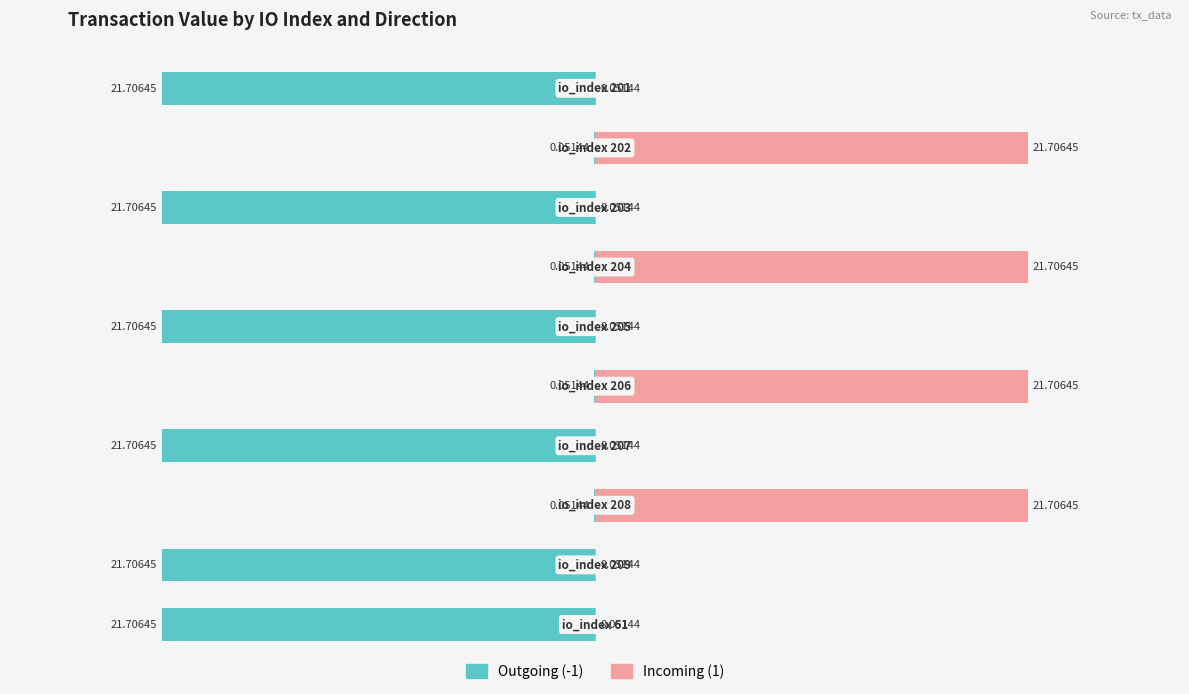

What value does the Incoming (1) series have at 10?

21.7